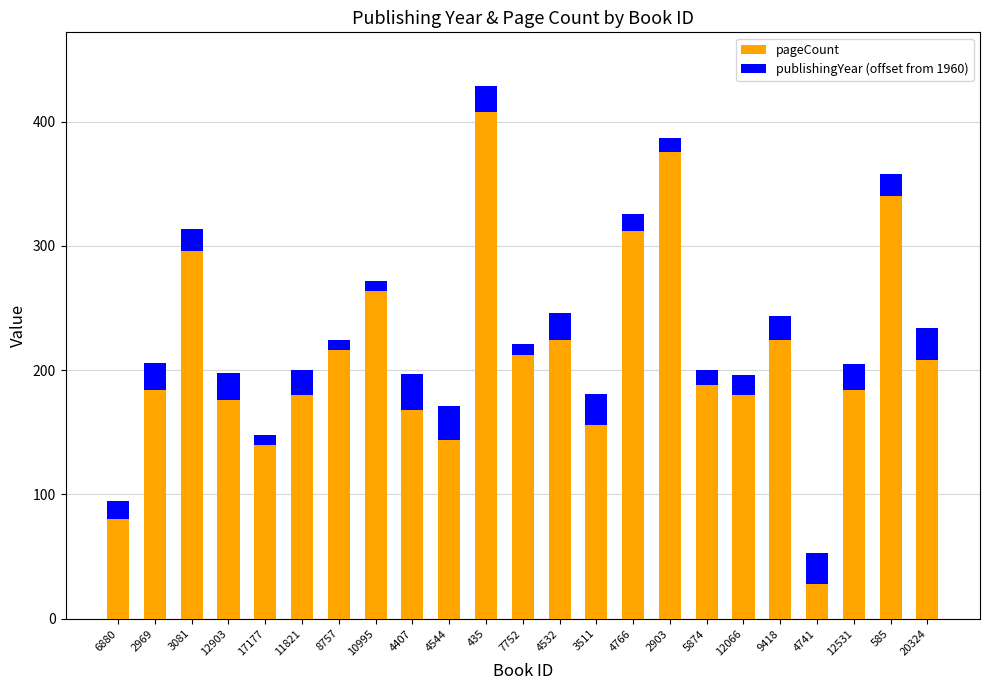

What is the highest value of the pageCount series?

408